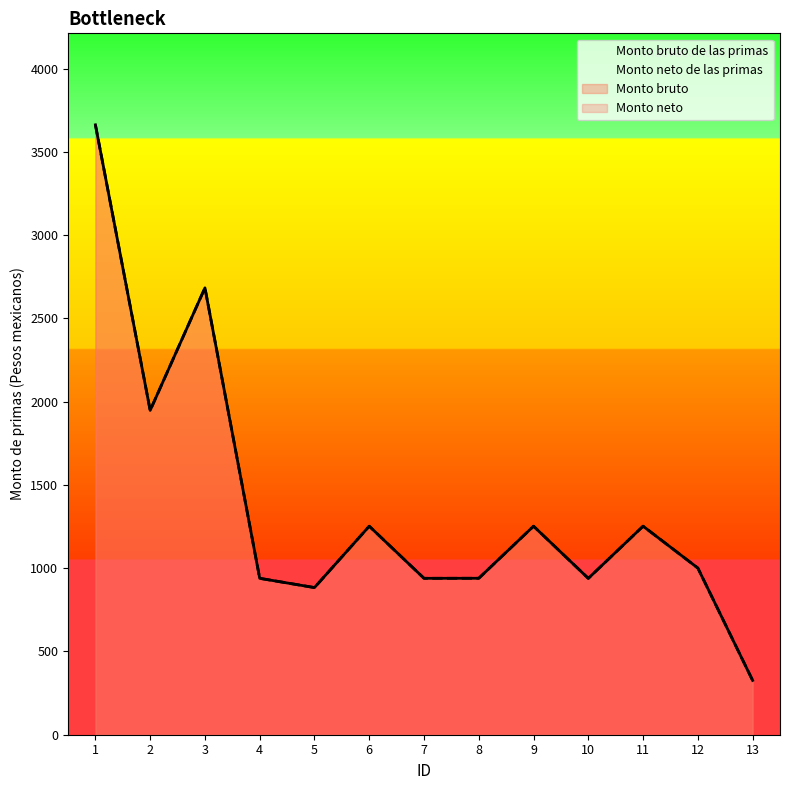

Is the value of Monto neto de las primas at 13 greater than the value of Monto bruto de las primas at 1?

No